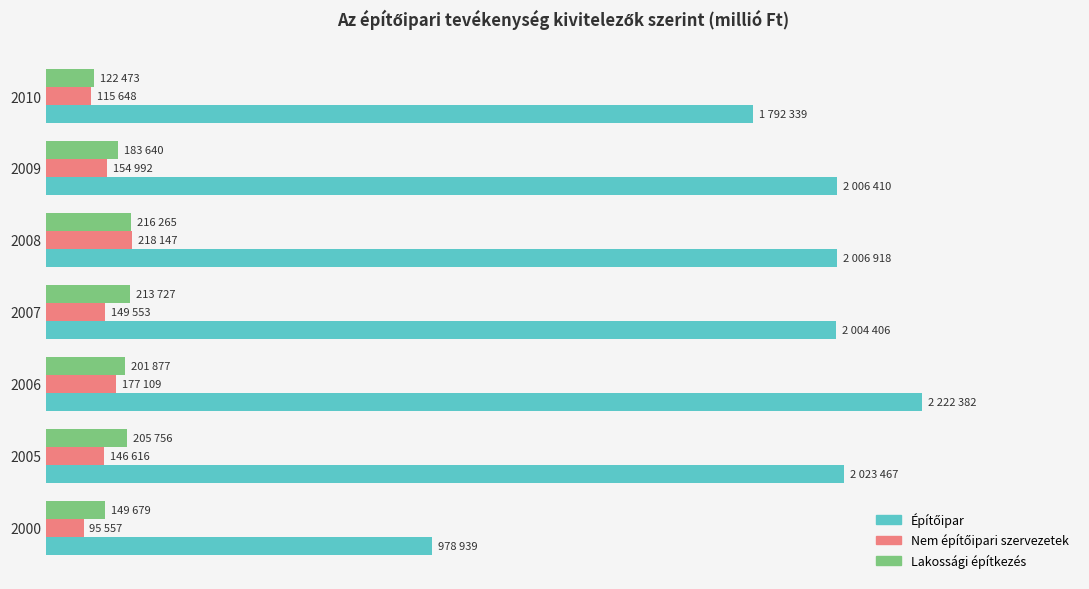

What is the highest value of the Építőipar series?

2222382.0